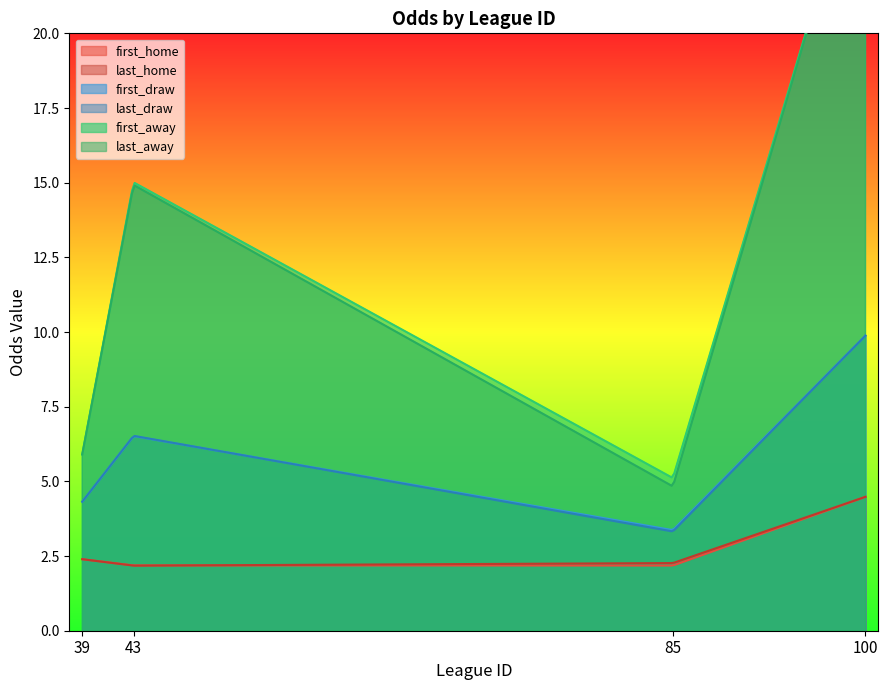

What is the spread (max minus min) of values at 39?

3.6